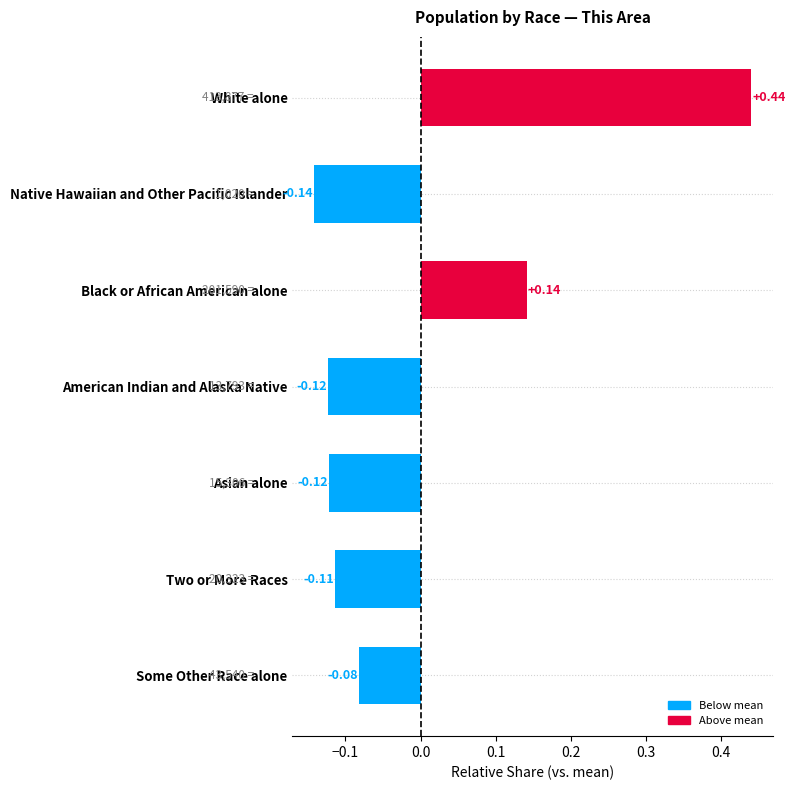

What is the label of the 4th bar from the bottom?

American Indian and Alaska Native